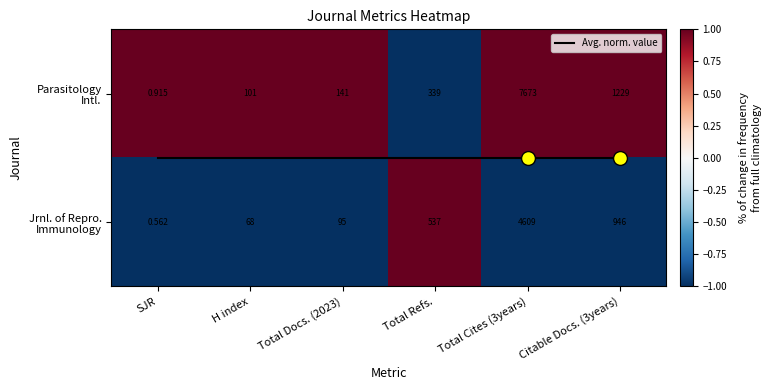

What is the sum of all Avg. norm. value values?

3.0